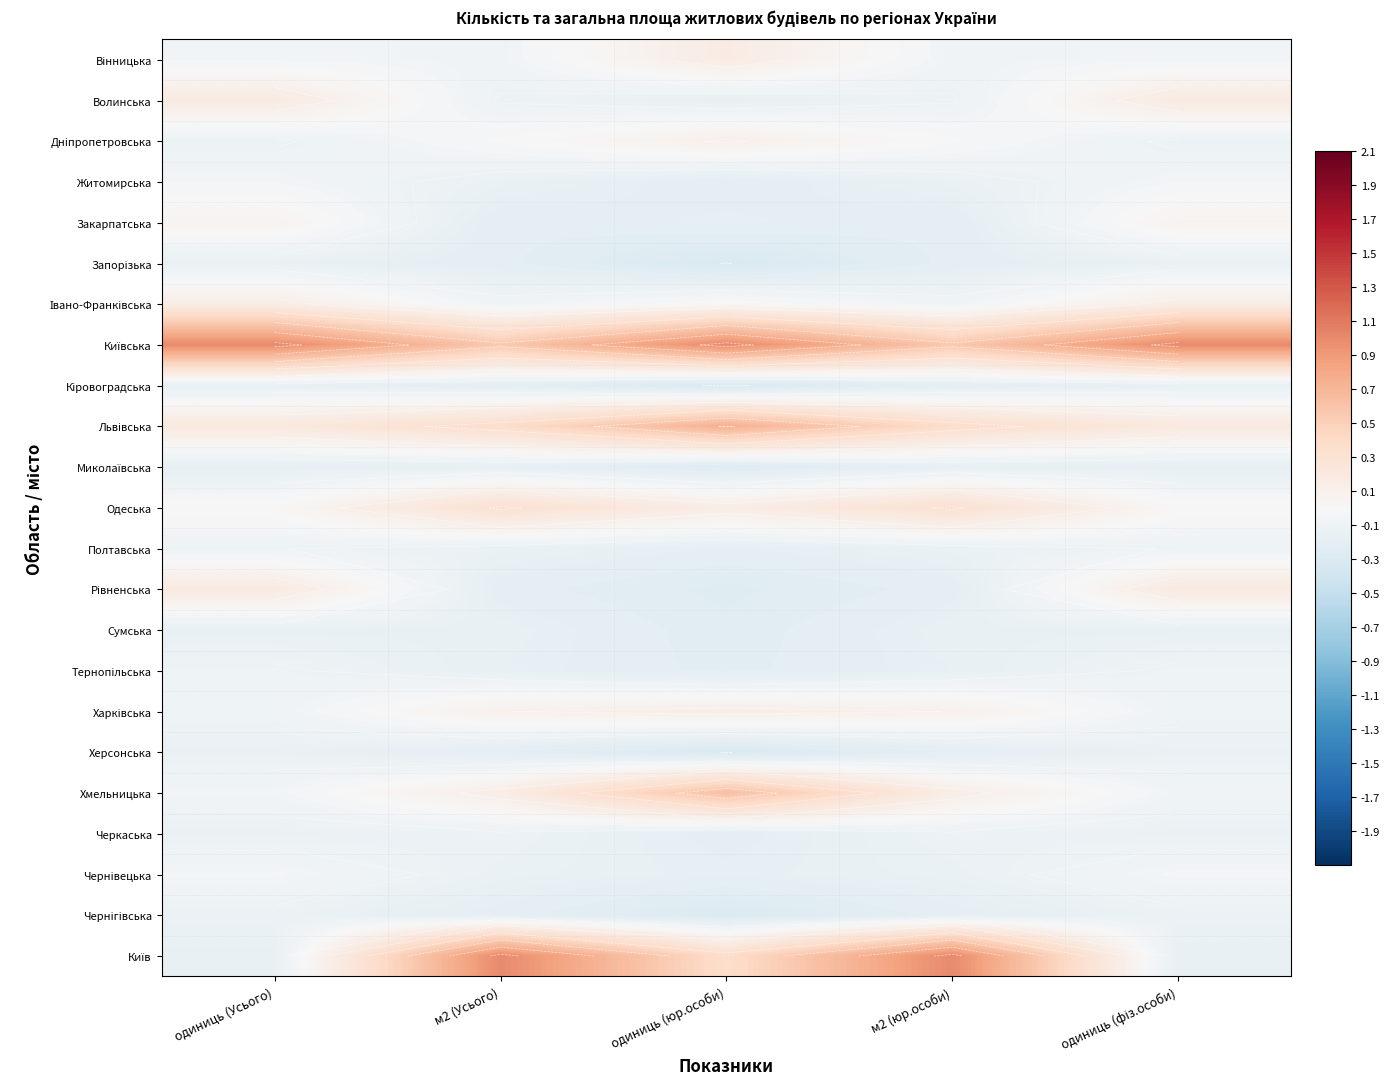

What is the spread (max minus min) of values at м2 (Усього)?

1.2